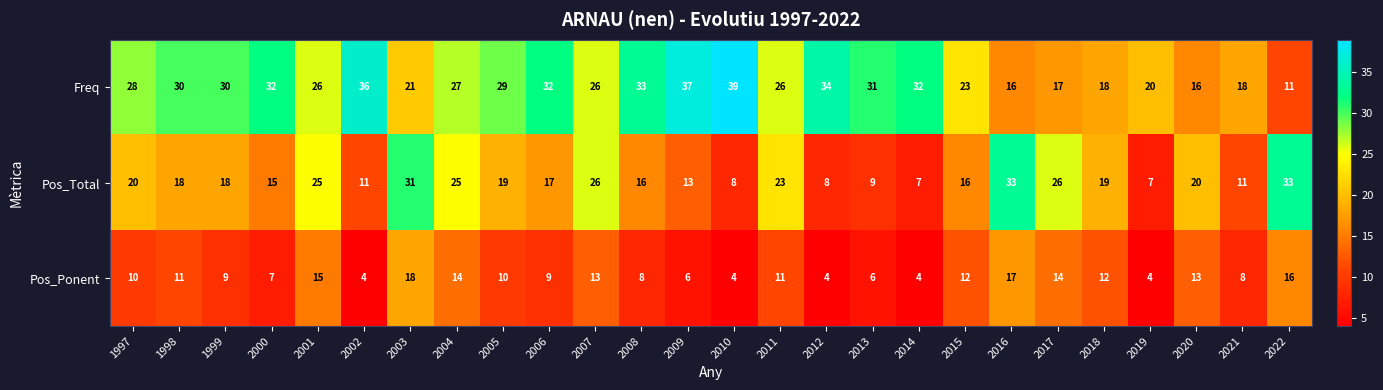

What value does the Freq series have at 2015?

23